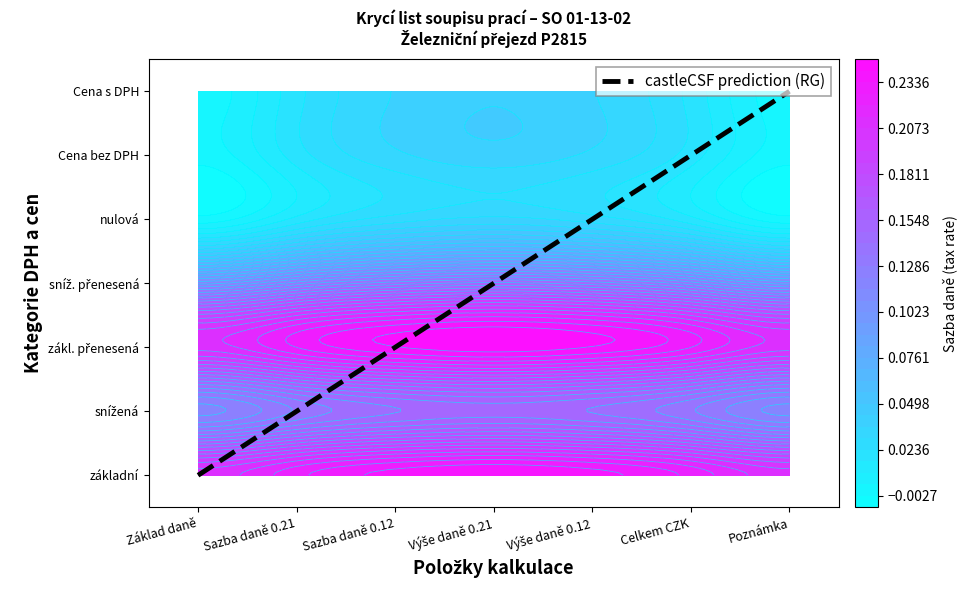

Reading left to right, list all the values displayed in this chart.

0	1	2	3	4	5	6